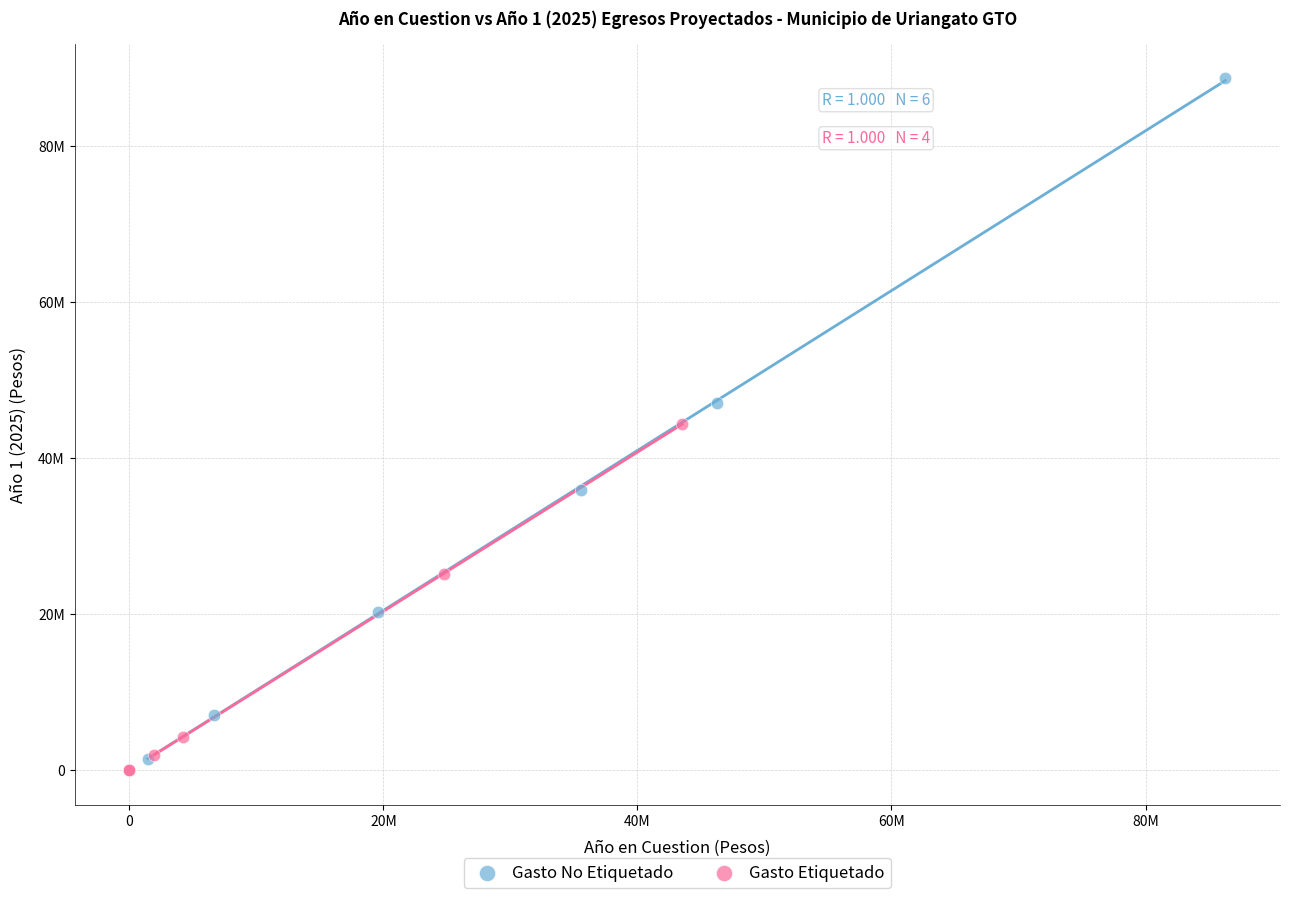

Which series reaches the minimum Y coordinate?

Gasto Etiquetado